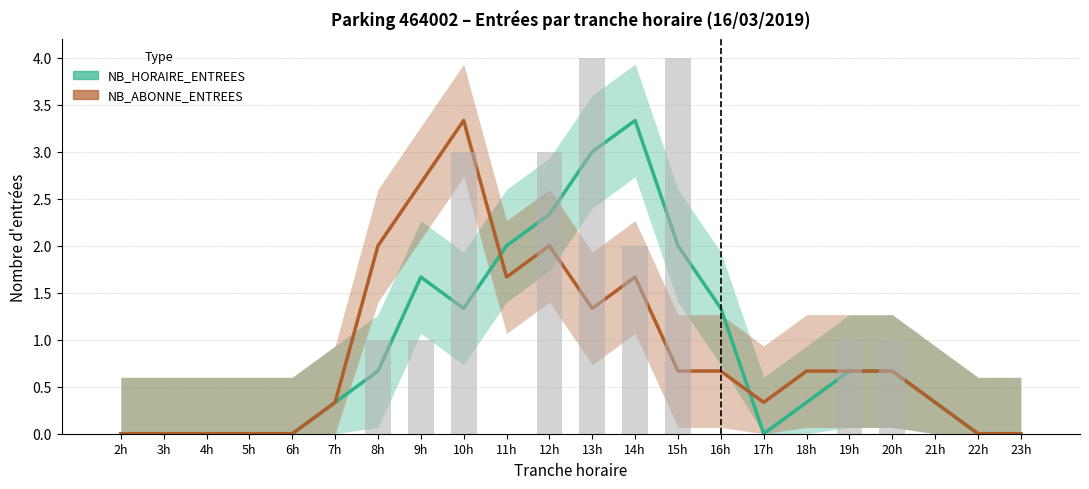

List the labels in order of value, largest first.

13h, 15h, 10h, 12h, 14h, 8h, 9h, 19h, 20h, 2h, 3h, 4h, 5h, 6h, 7h, 11h, 16h, 17h, 18h, 21h, 22h, 23h